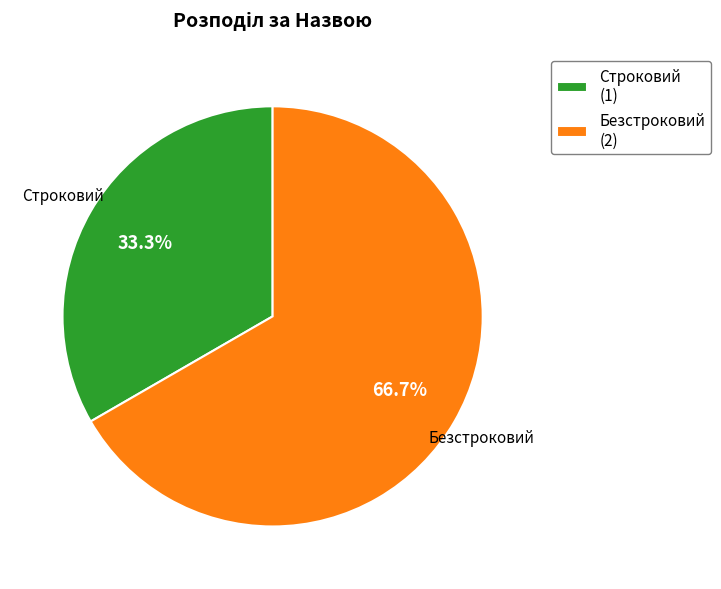

Count the number of slices in the pie.

2